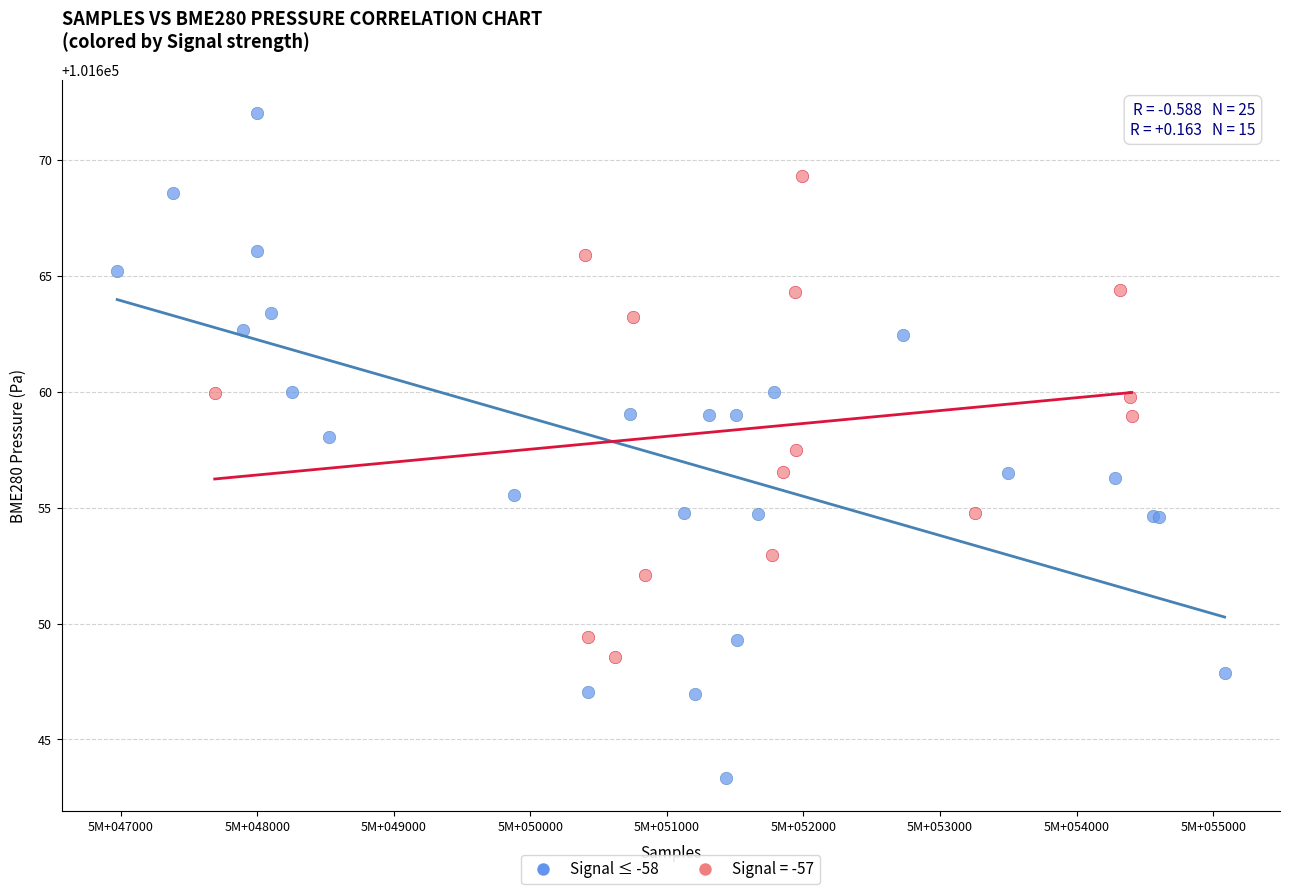

Which series contains the highest Y value?

Signal ≤ -58